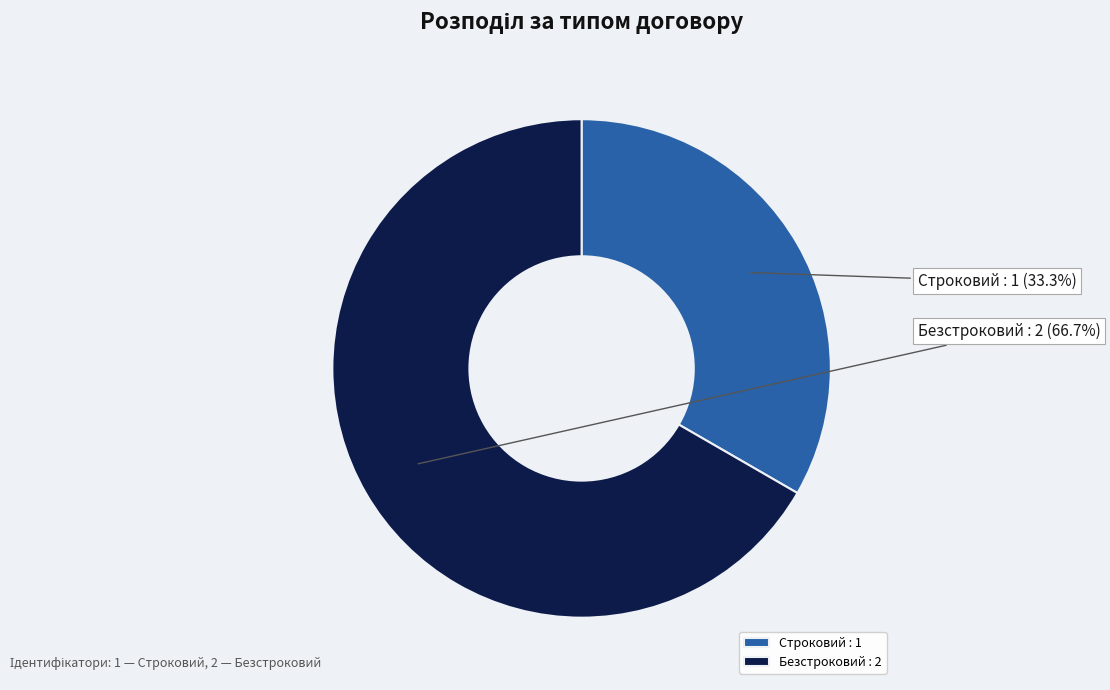

What is the ratio of the value at Безстроковий to the value at Строковий?

2.0